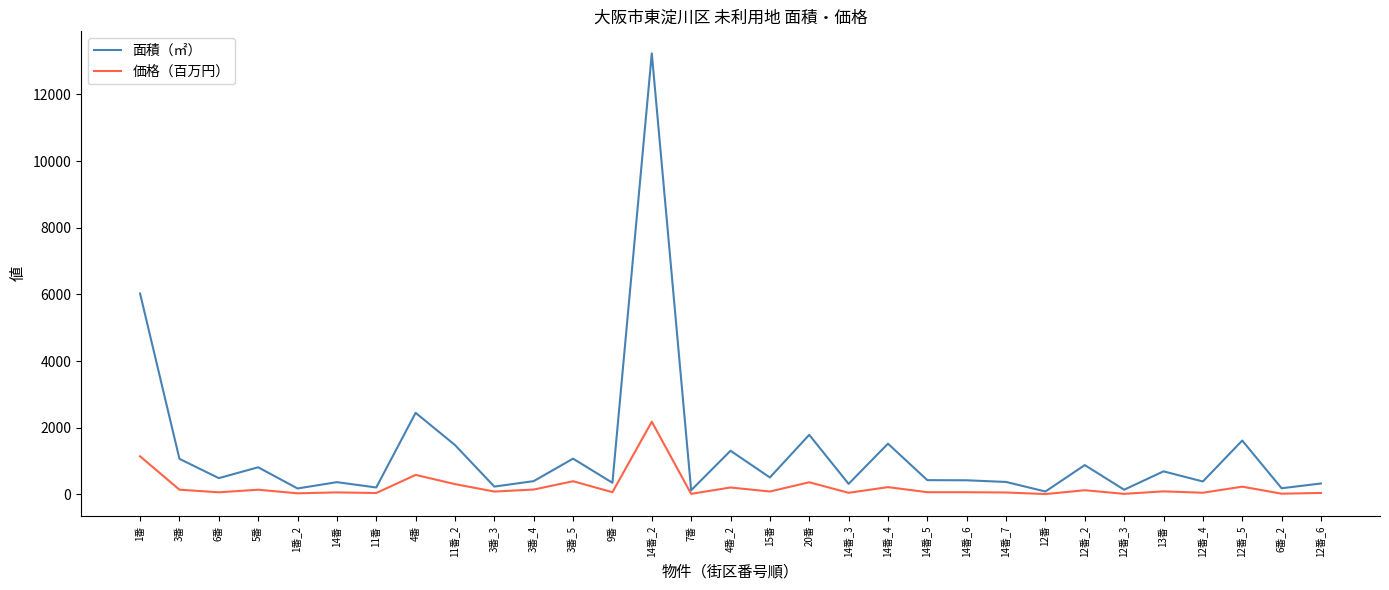

Which series has the widest spread of values?

面積（㎡）